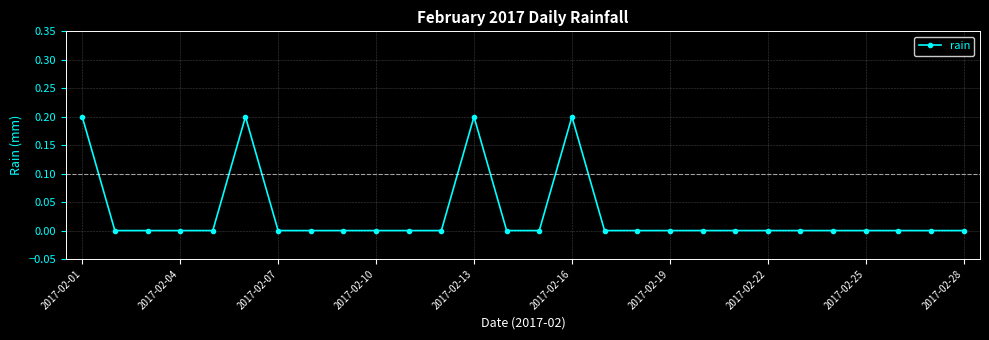

Reading left to right, transcribe all the data shown in this chart.

0.2	0.0	0.0	0.0	0.0	0.2	0.0	0.0	0.0	0.0	0.0	0.0	0.2	0.0	0.0	0.2	0.0	0.0	0.0	0.0	0.0	0.0	0.0	0.0	0.0	0.0	0.0	0.0